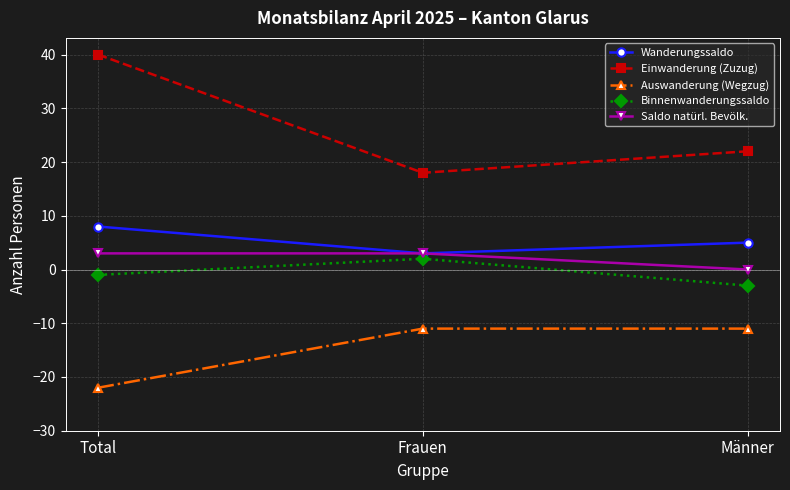

Reading left to right, transcribe all the data shown in this chart.

Wanderungssaldo: 8	3	5
Einwanderung (Zuzug): 40	18	22
Auswanderung (Wegzug): -22	-11	-11
Binnenwanderungssaldo: -1	2	-3
Saldo natürl. Bevölk.: 3	3	0